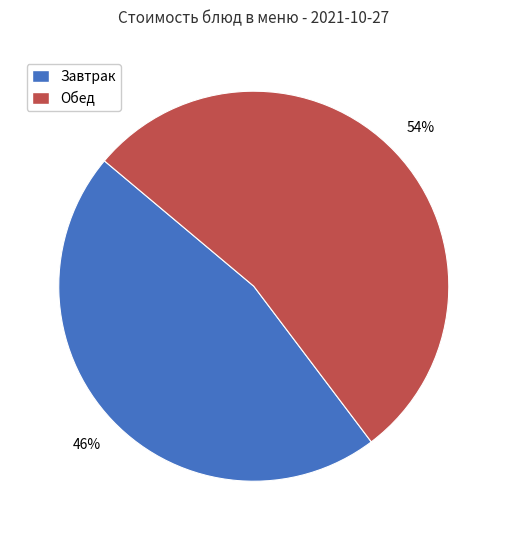

To the nearest percent, what is the average slice percentage?

50%